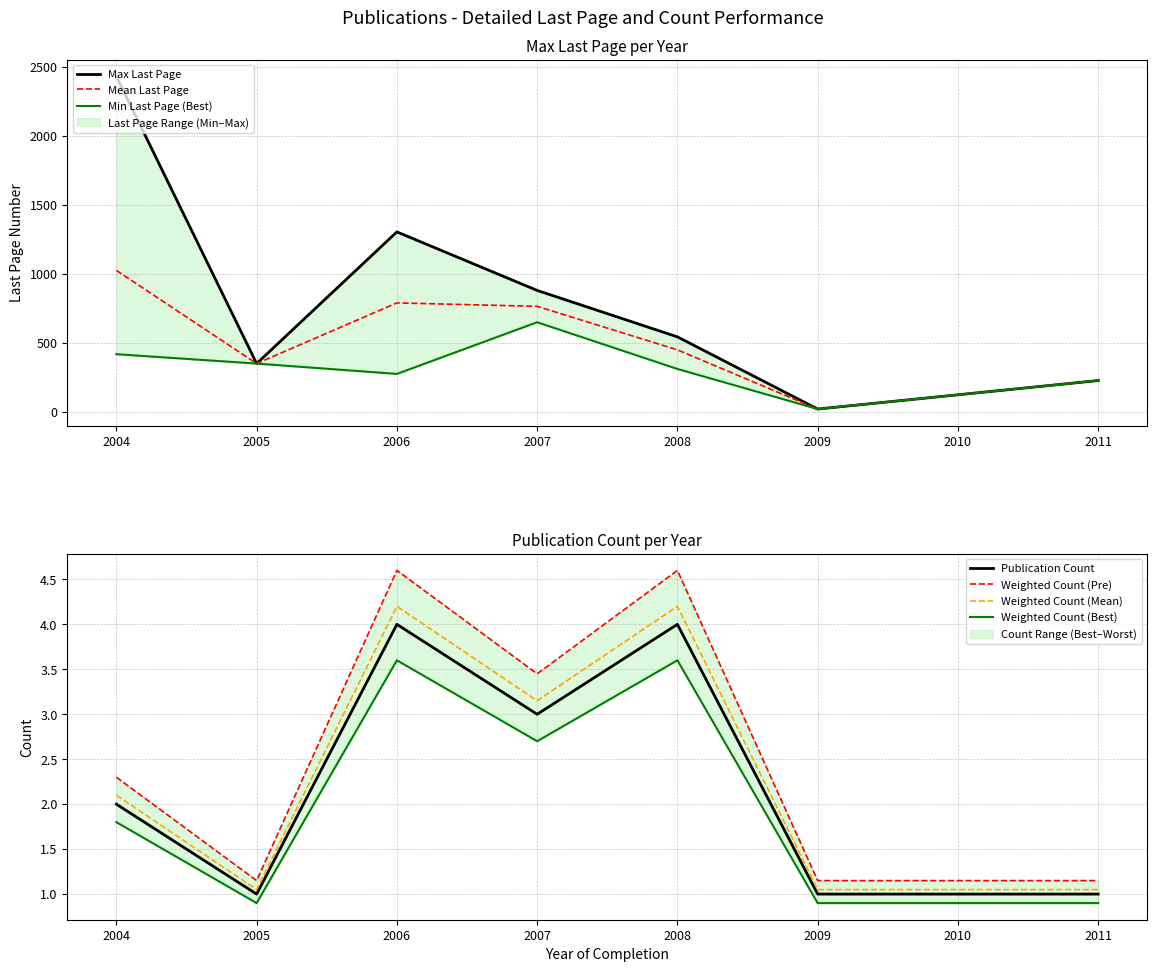

What is the lowest value of the Mean Last Page series?

18.0